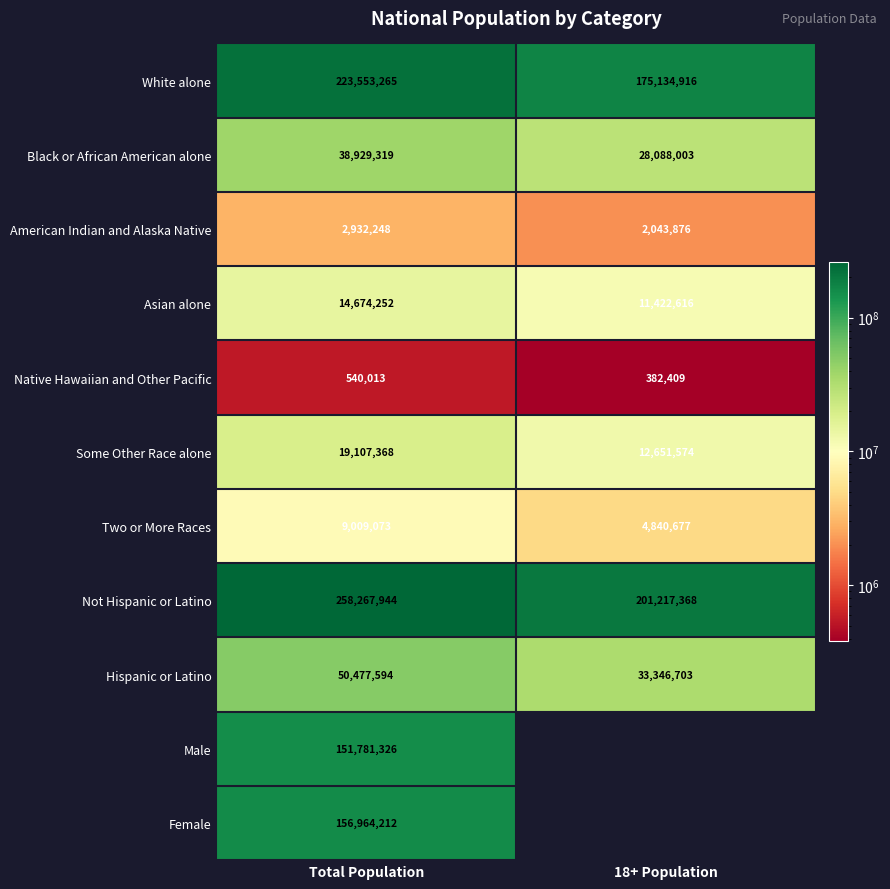

How many distinct data groups are displayed?

11